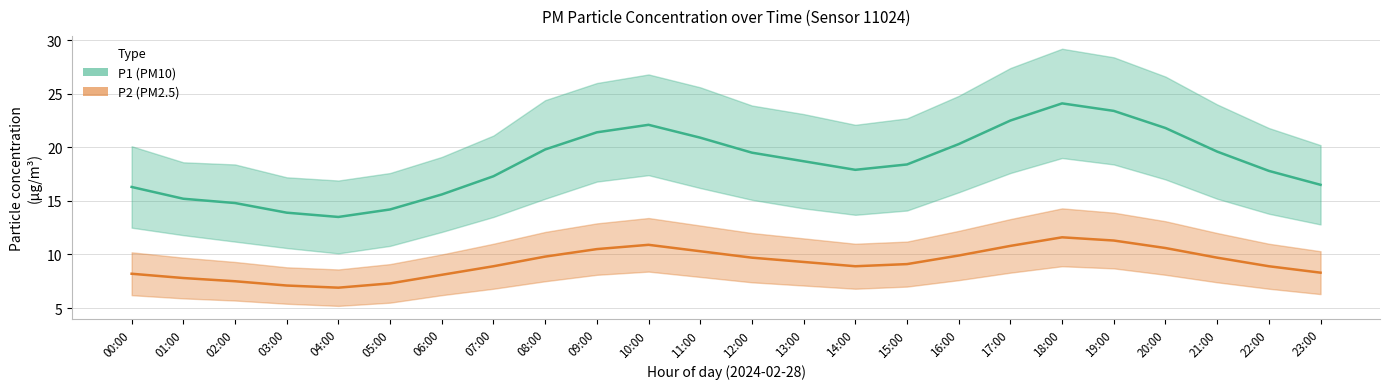

What position from the right is 00:00?

24